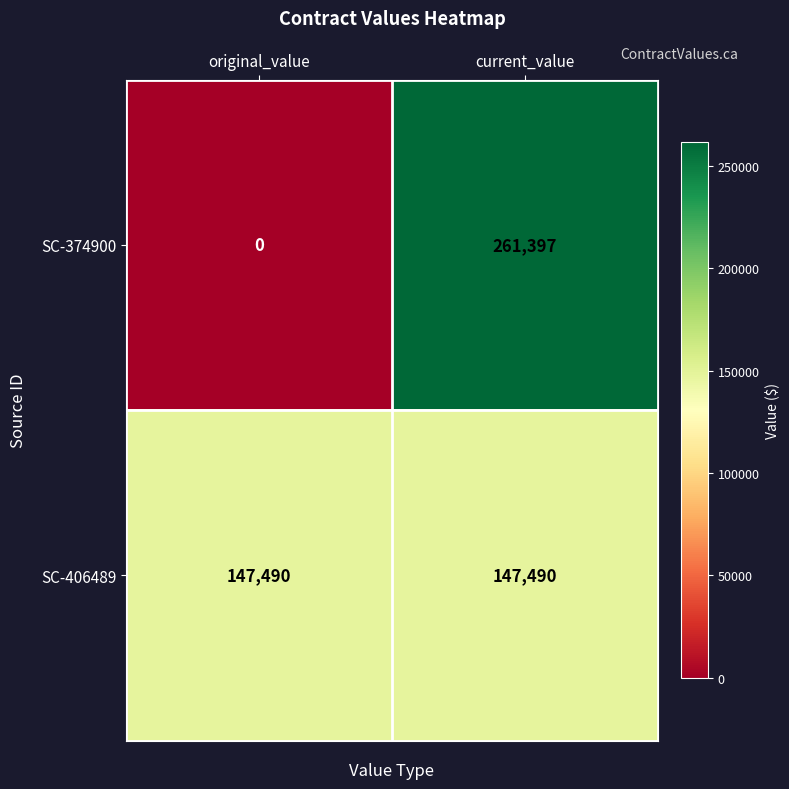

What is the sum of all SC-374900 values?

261397